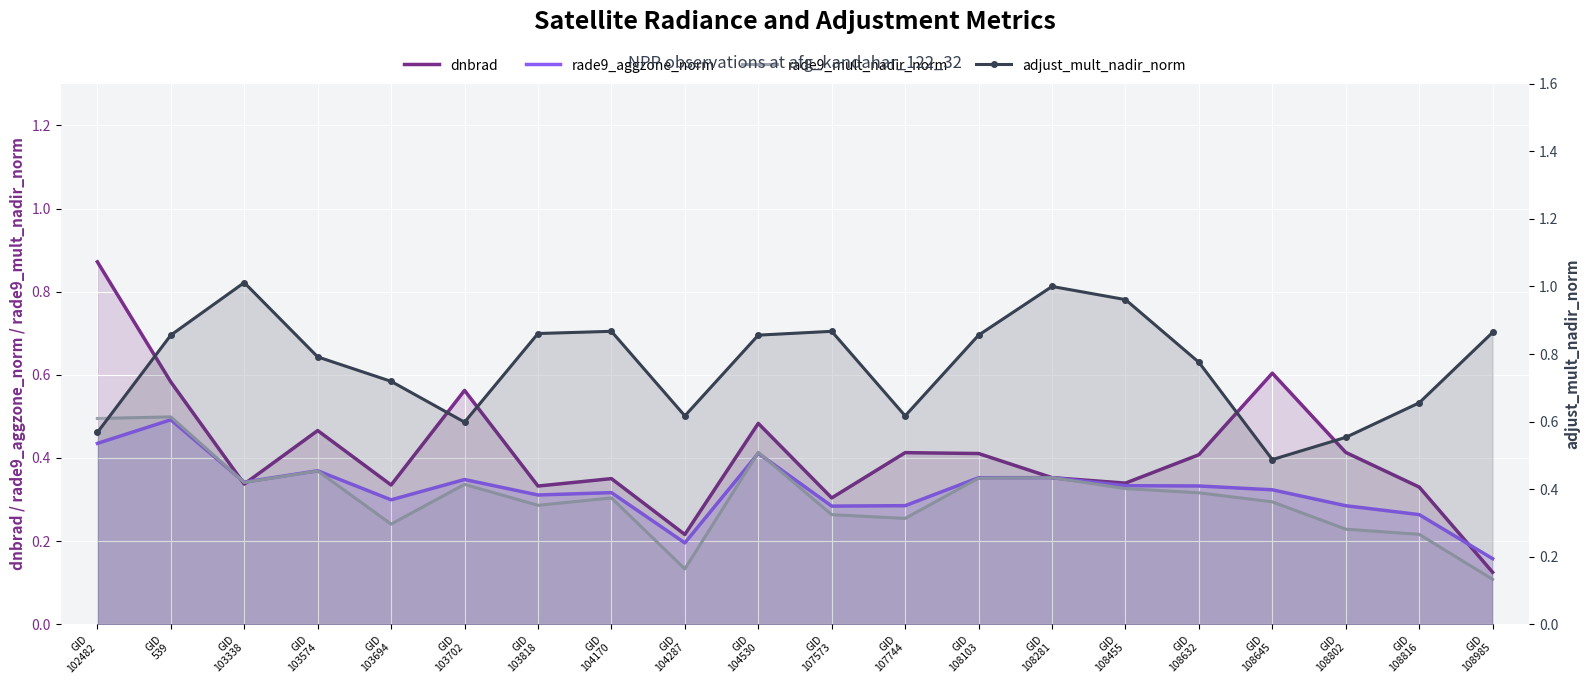

Which category has the highest value in the dnbrad series?

GID
102482